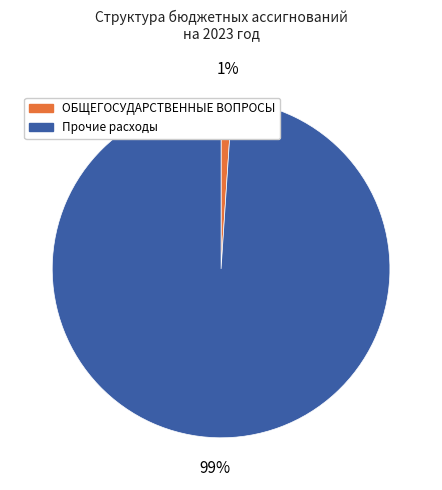

To the nearest percent, what portion does Прочие расходы represent?

99%